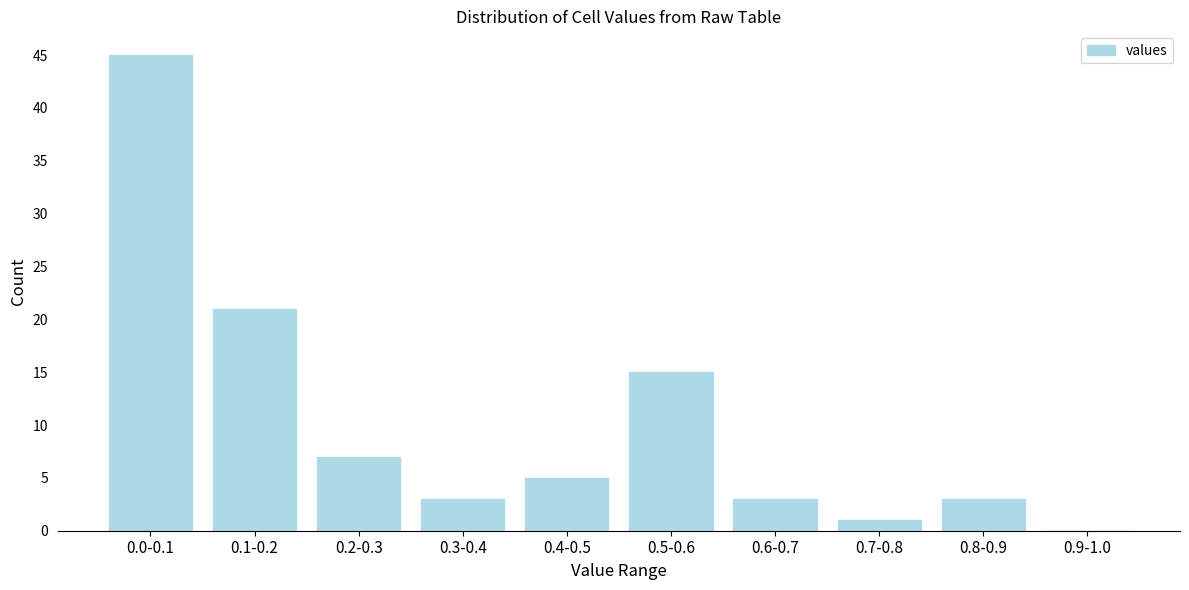

Reading left to right, list all the values displayed in this chart.

0.0-0.1=45	0.1-0.2=21	0.2-0.3=7	0.3-0.4=3	0.4-0.5=5	0.5-0.6=15	0.6-0.7=3	0.7-0.8=1	0.8-0.9=3	0.9-1.0=0